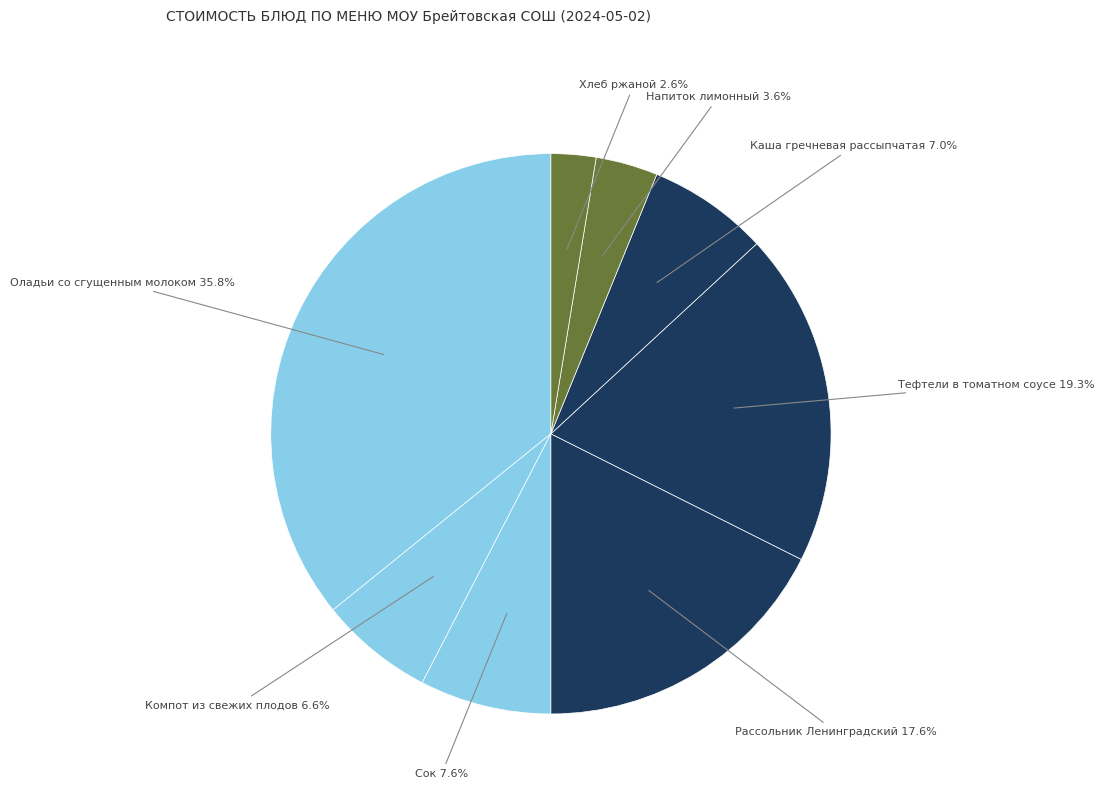

Count the number of slices in the pie.

8